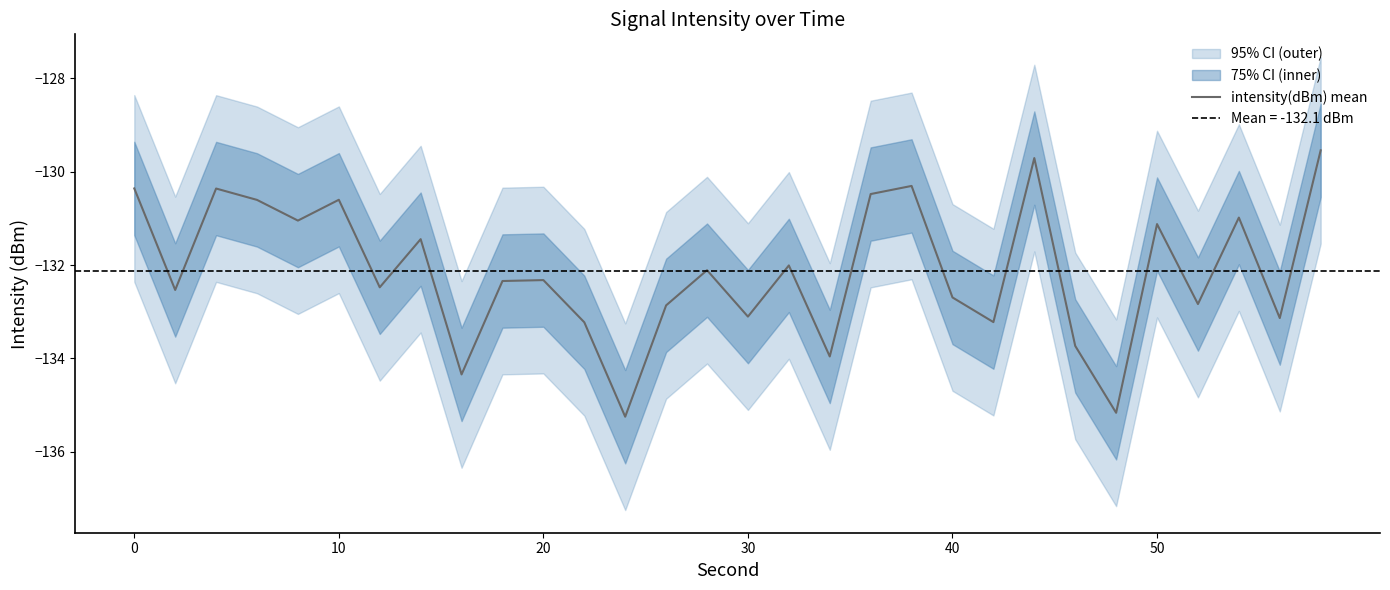

Does the chart have visible grid lines?

No